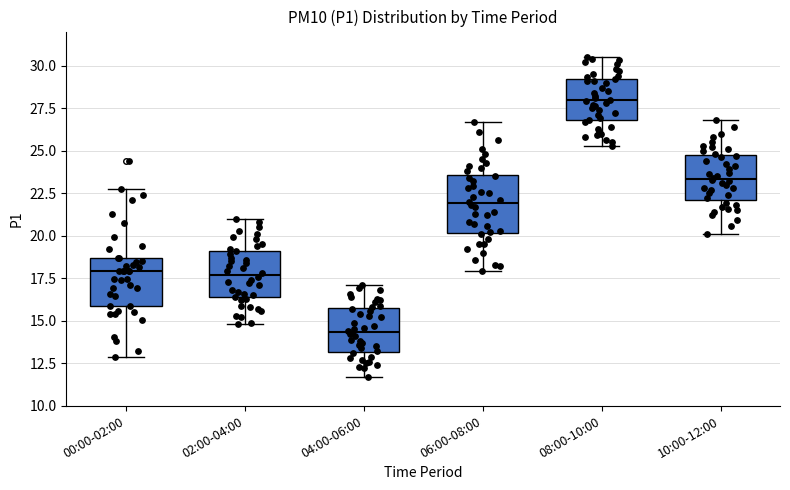

Which box has the highest median line?

08:00-10:00